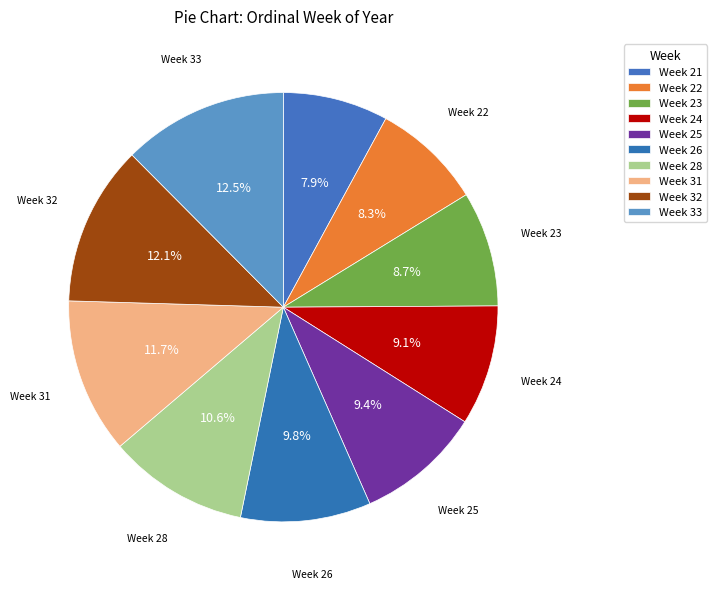

What is the largest slice in the pie chart?

Week 33